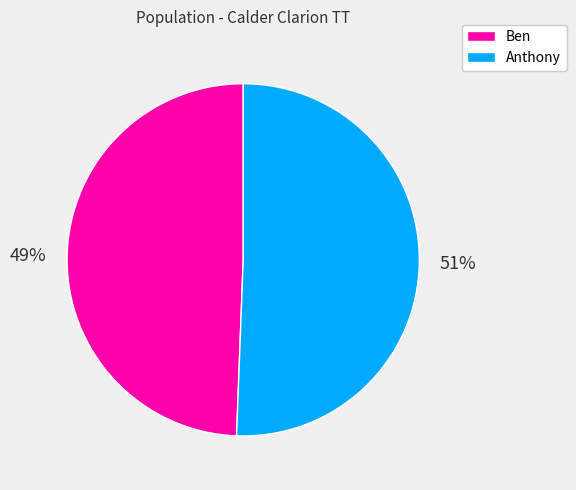

Which category has the smallest portion of the pie?

Ben